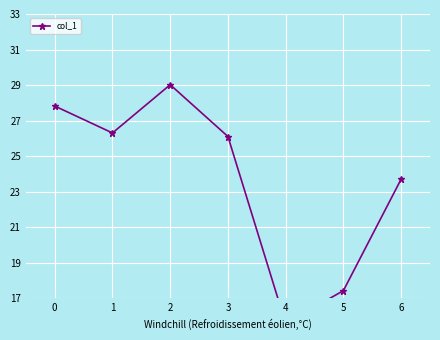

At which category does the data reach its first local peak?

2